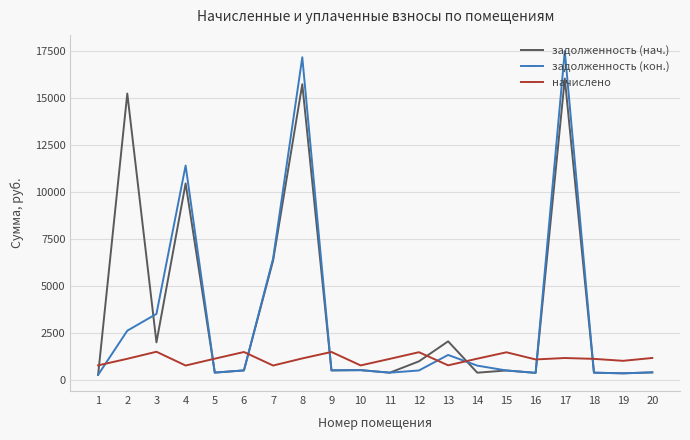

Which series has the largest total across all categories?

задолженность (нач.)